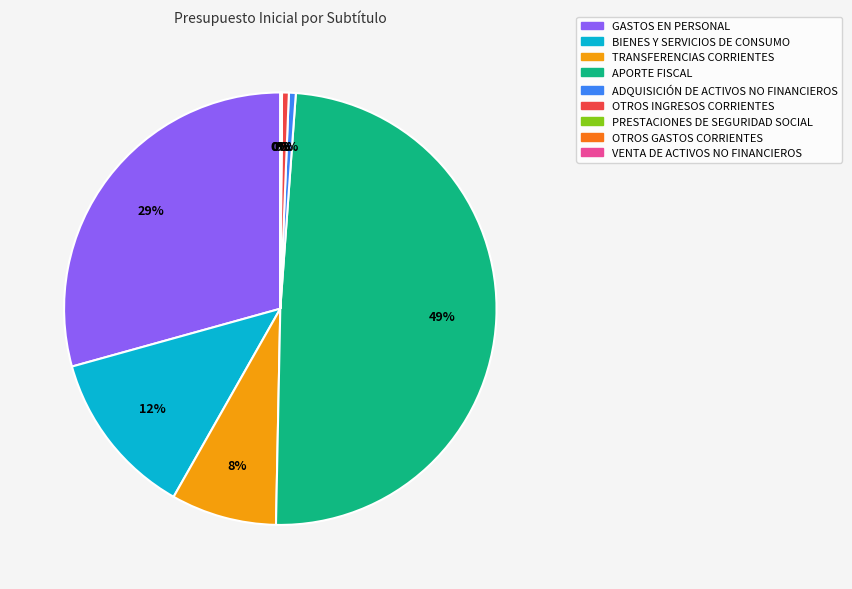

What is the ratio of the value at APORTE FISCAL to the value at GASTOS EN PERSONAL?

1.7